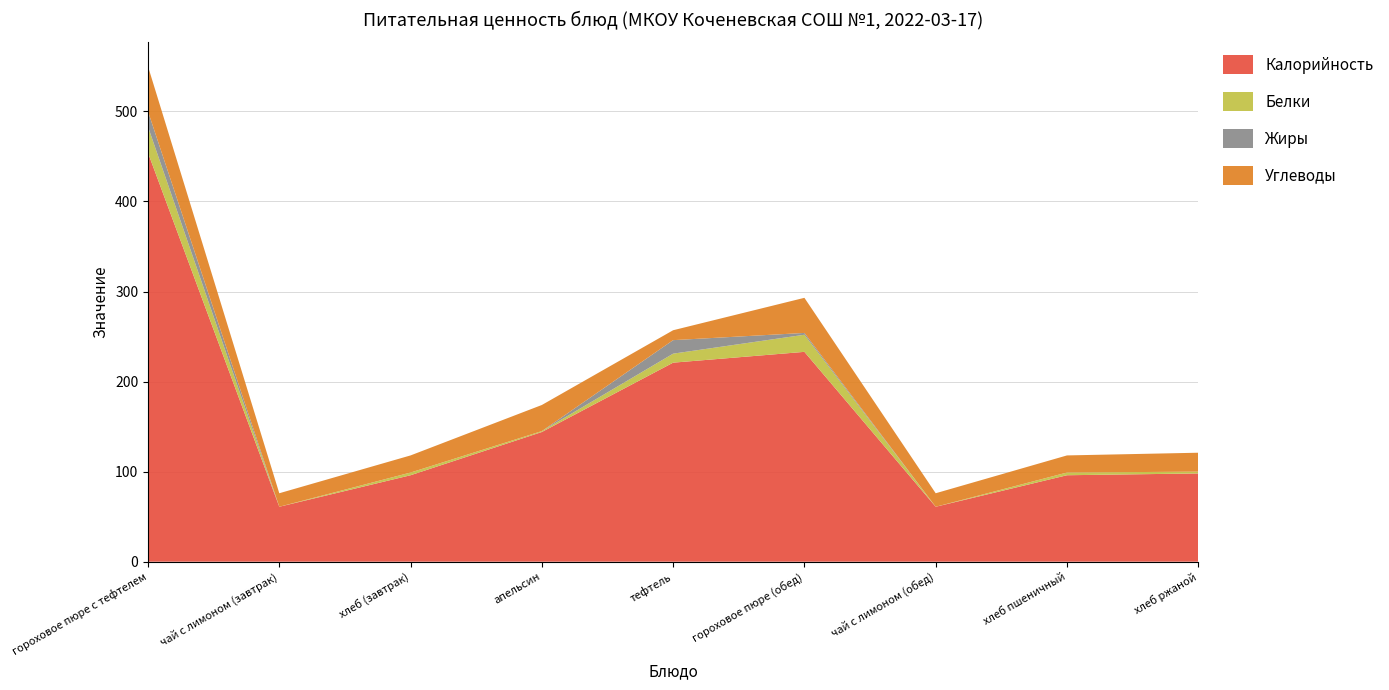

Reading left to right, what are all the values shown in this chart?

Калорийность: гороховое пюре с тефтелем=454	чай с лимоном (завтрак)=61	хлеб (завтрак)=96	апельсин=144	тефтель=221	гороховое пюре (обед)=233	чай с лимоном (обед)=61	хлеб пшеничный=96	хлеб ржаной=98
Белки: гороховое пюре с тефтелем=29	чай с лимоном (завтрак)=0	хлеб (завтрак)=3	апельсин=1	тефтель=10	гороховое пюре (обед)=19	чай с лимоном (обед)=0	хлеб пшеничный=3	хлеб ржаной=2
Жиры: гороховое пюре с тефтелем=17	чай с лимоном (завтрак)=0	хлеб (завтрак)=0	апельсин=0	тефтель=15	гороховое пюре (обед)=2	чай с лимоном (обед)=0	хлеб пшеничный=0	хлеб ржаной=0
Углеводы: гороховое пюре с тефтелем=50	чай с лимоном (завтрак)=15	хлеб (завтрак)=19	апельсин=29	тефтель=11	гороховое пюре (обед)=39	чай с лимоном (обед)=15	хлеб пшеничный=19	хлеб ржаной=21